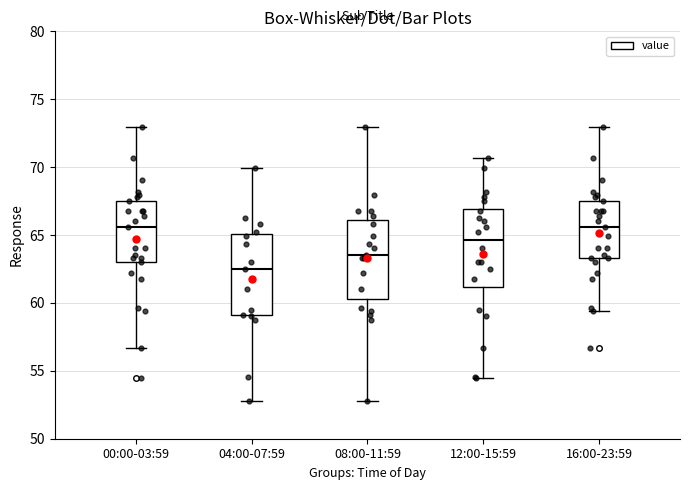

Reading left to right, transcribe this box plot: for each box, give where its median line is, the range the box spans, and where its two whiskers end, as read against the y-axis. The values are not printed on the chart, so give them approximately, as read against the axis.

00:00-03:59: median 65.5, box 63.0 to 67.5, whiskers 56.5 to 73.0
04:00-07:59: median 62.5, box 59.0 to 65.0, whiskers 53.0 to 70.0
08:00-11:59: median 63.5, box 60.5 to 66.0, whiskers 53.0 to 73.0
12:00-15:59: median 64.5, box 61.0 to 67.0, whiskers 54.5 to 70.5
16:00-23:59: median 65.5, box 63.5 to 67.5, whiskers 59.5 to 73.0